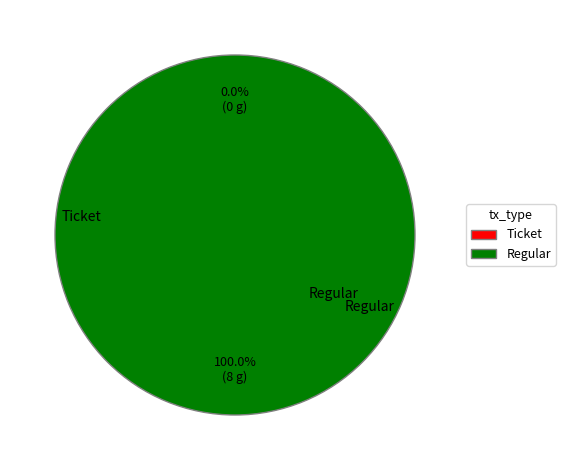

What is the largest slice in the pie chart?

Regular